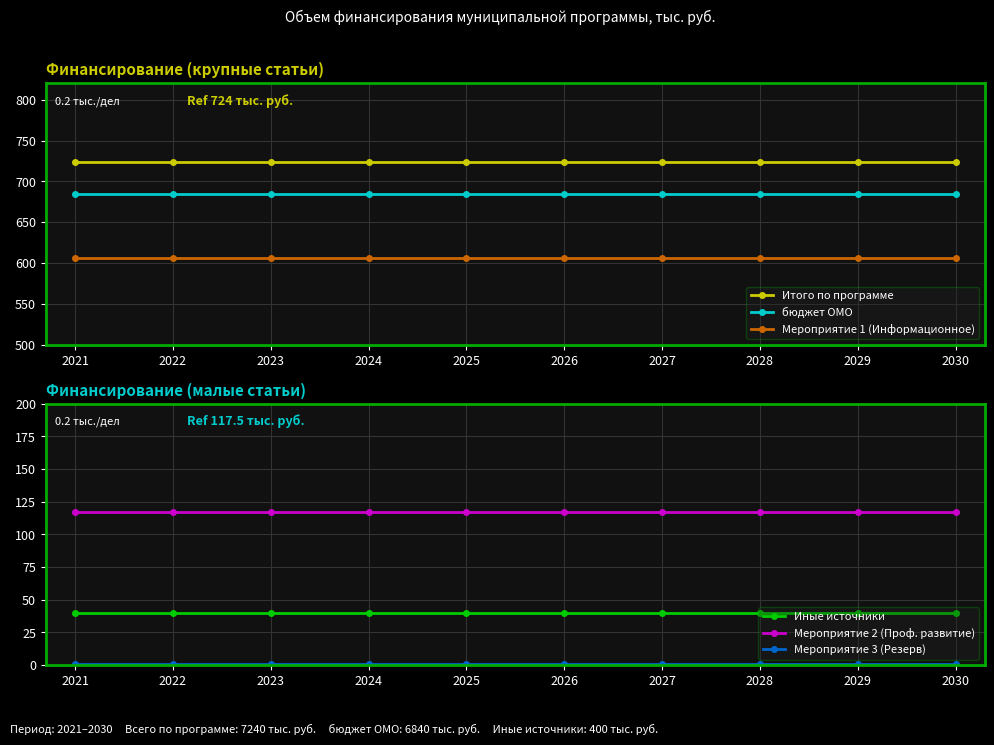

Is it true that Иные источники equals 68.4 at 2023?

False